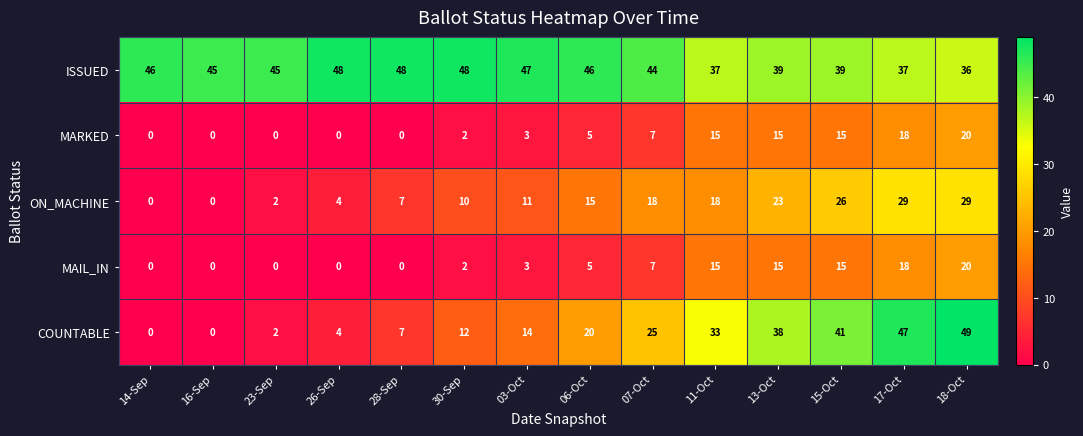

Read the MAIL_IN value at 07-Oct.

7